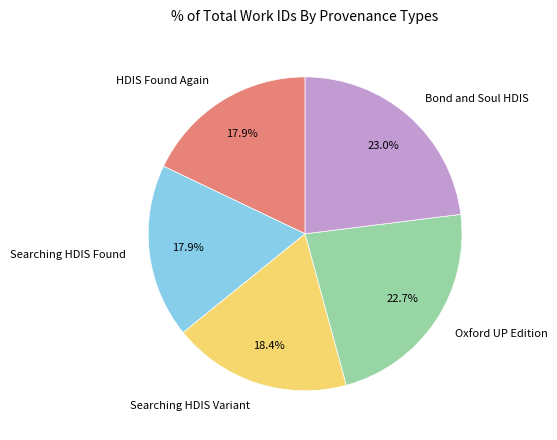

Does any single category account for the majority?

No